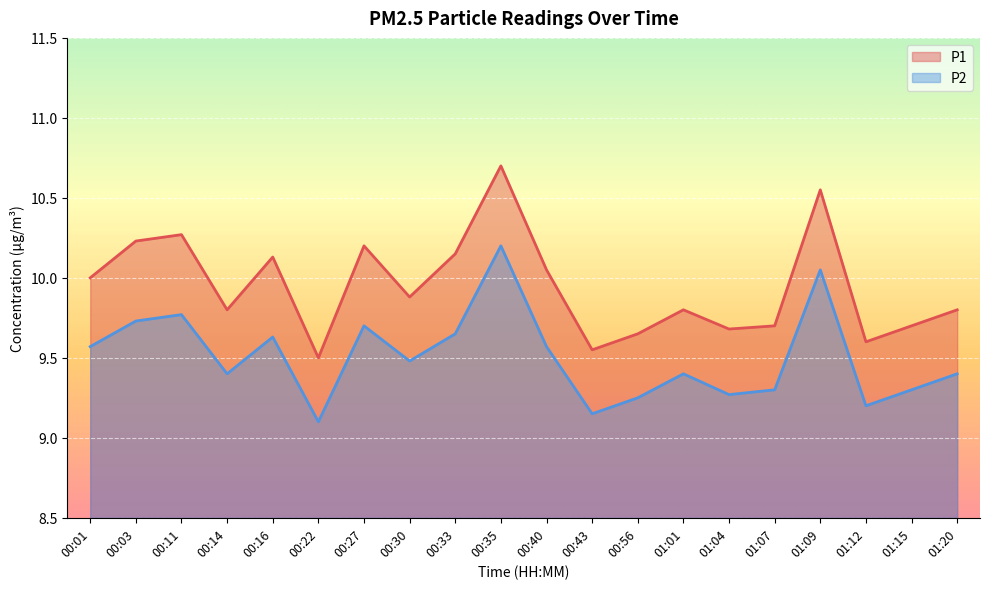

What is the difference between the maximum and minimum values in the P1 series?

1.2